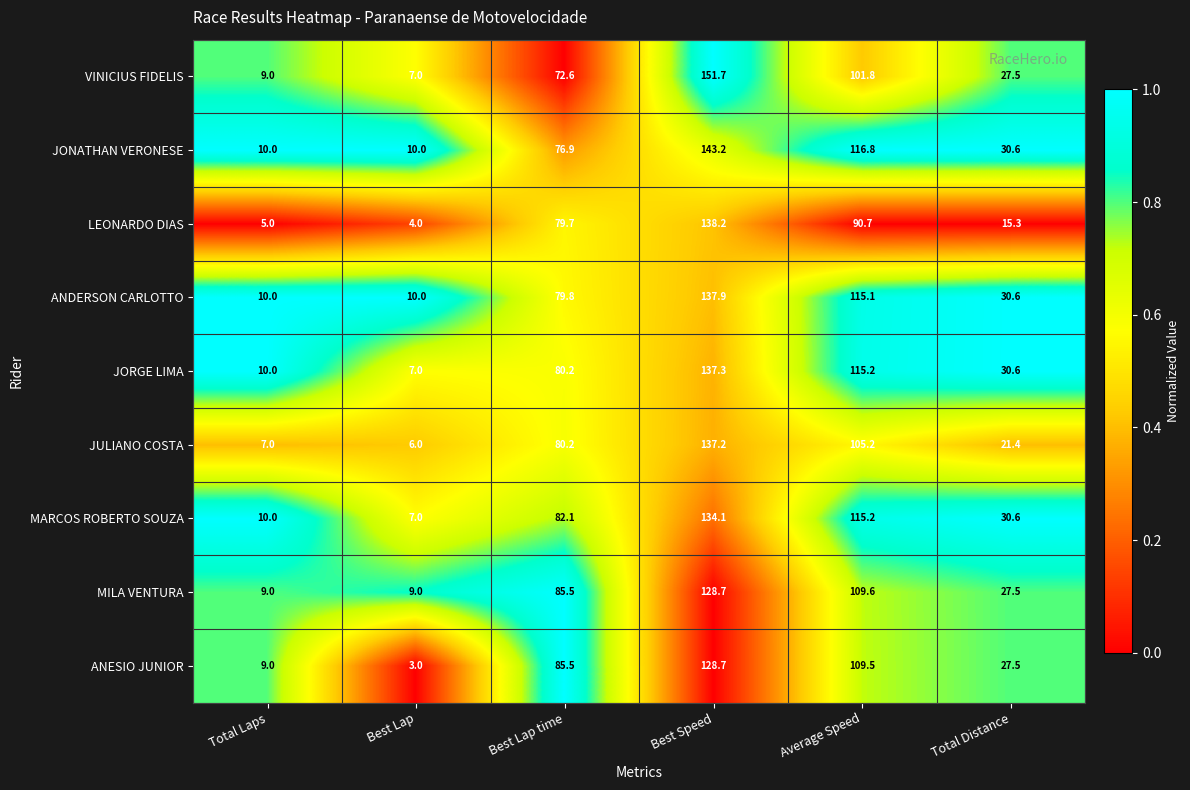

At which category does the chart reach its minimum across all series?

Best Lap